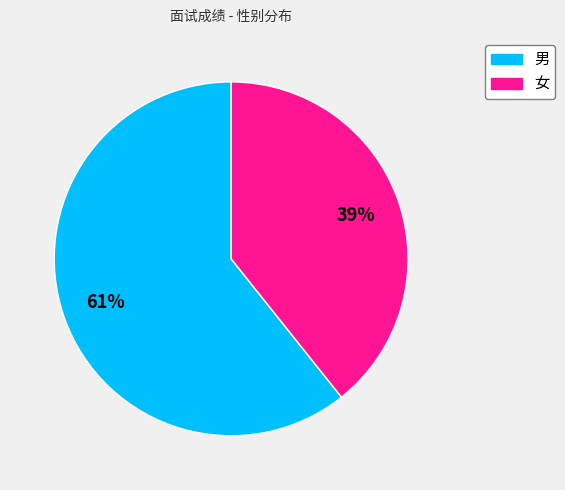

How many segments does this pie chart have?

2